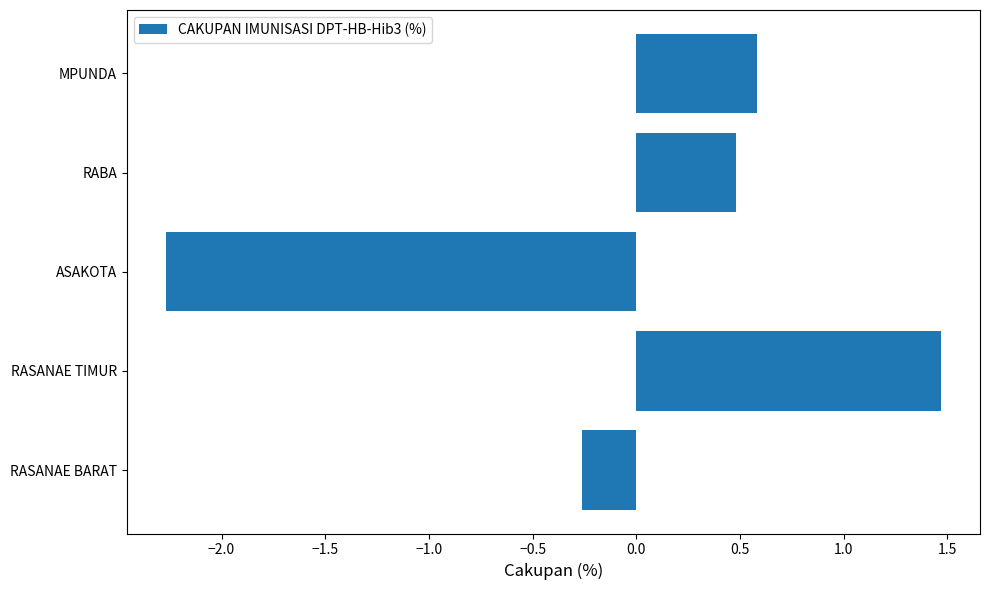

What is the difference between the maximum and minimum values?

3.7